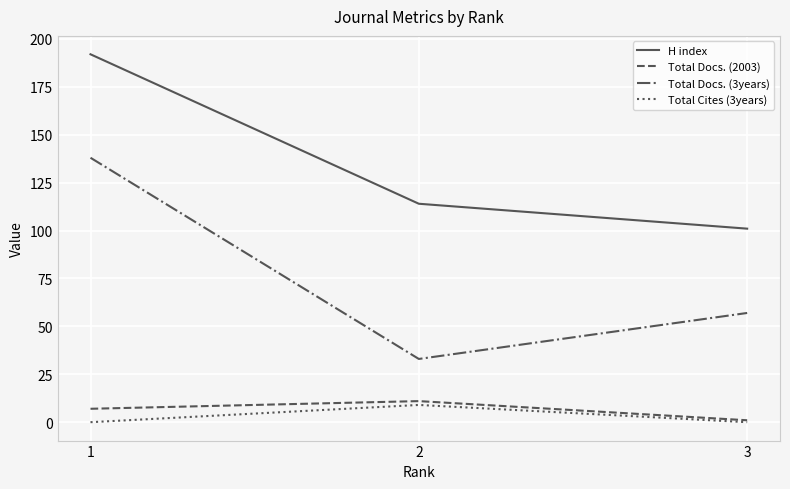

Reading right to left, list all the values displayed in this chart.

H index: 101	114	192
Total Docs. (2003): 1	11	7
Total Docs. (3years): 57	33	138
Total Cites (3years): 0	9	0